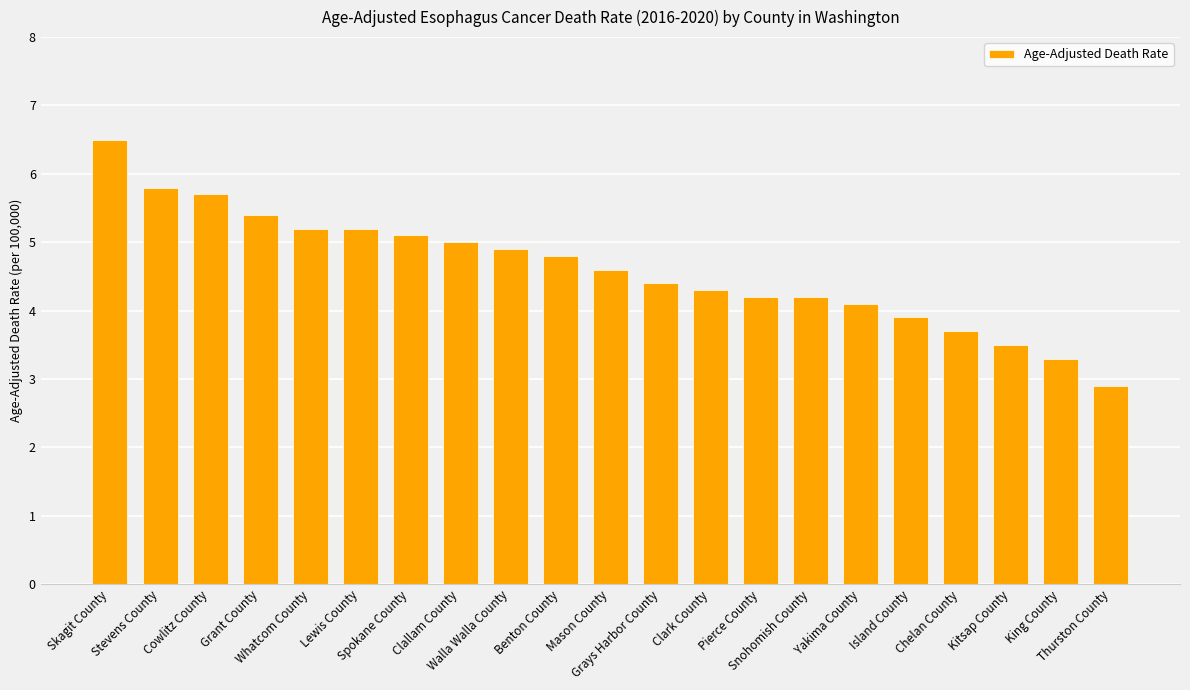

How many categories are shown in the chart?

21